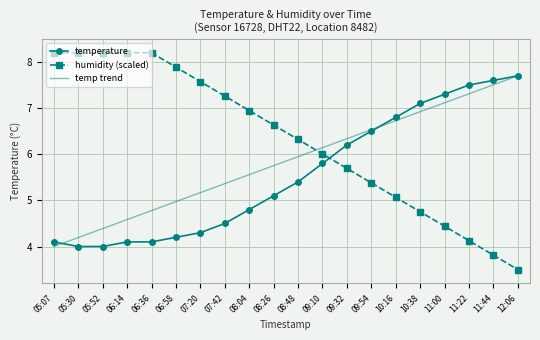

Is the value of temperature at 05:52 greater than the value of humidity (scaled) at 05:52?

No